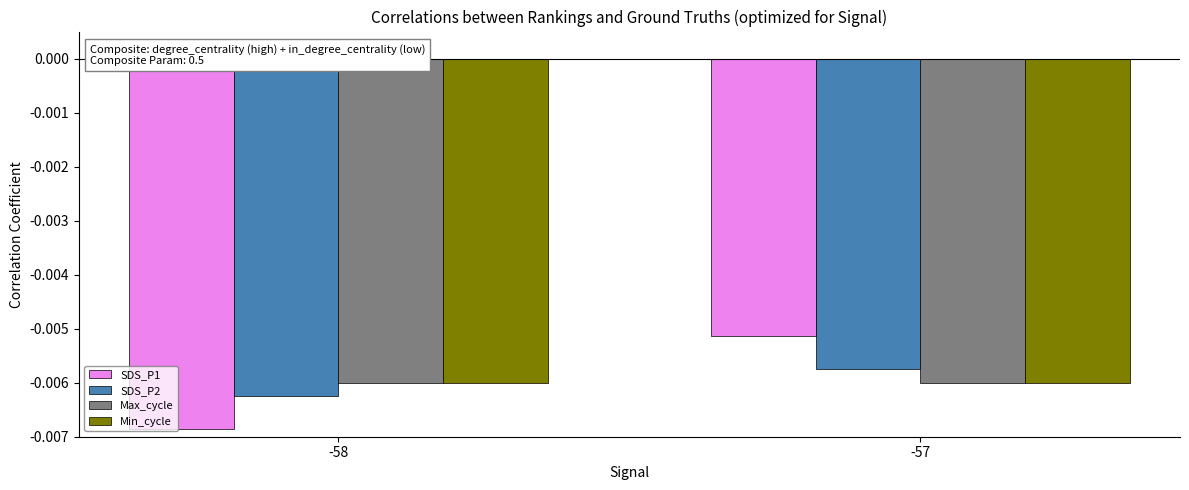

How many bars are there in each group?

4